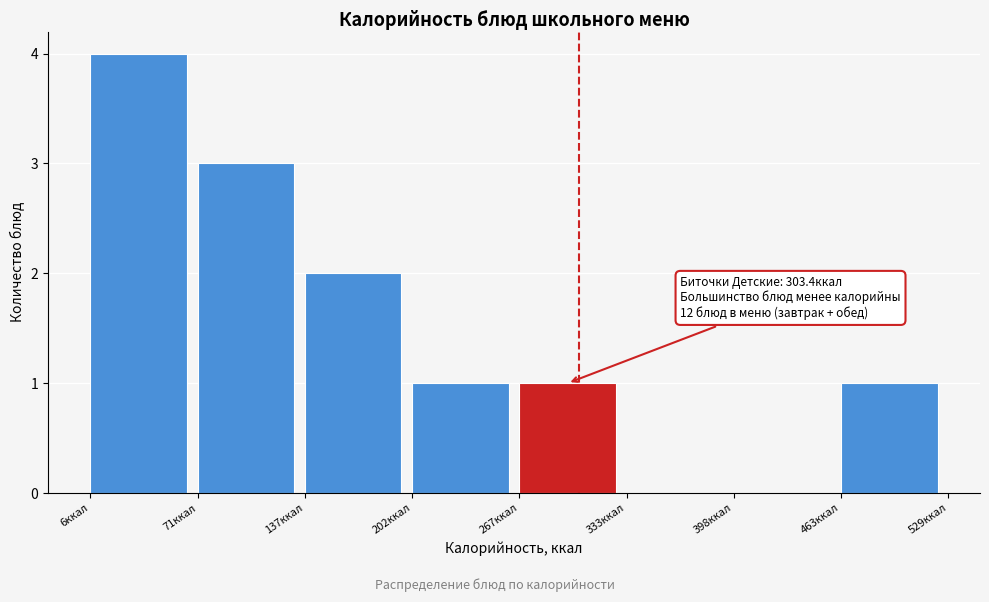

Over which range of the x-axis is the bar tallest?

10 to 70